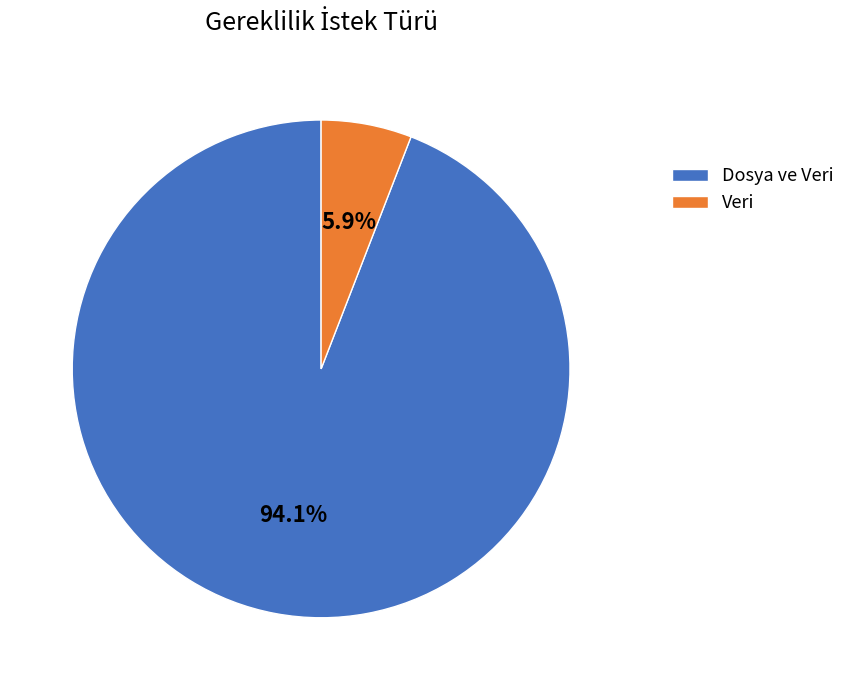

Is there a majority slice in this chart?

Yes